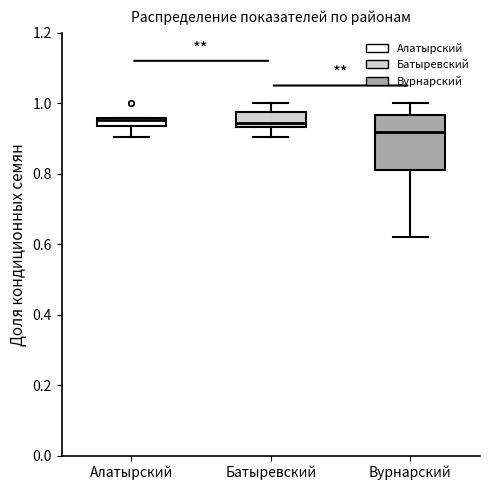

Comparing the boxes themselves (not the whiskers), which one is the tallest?

Вурнарский